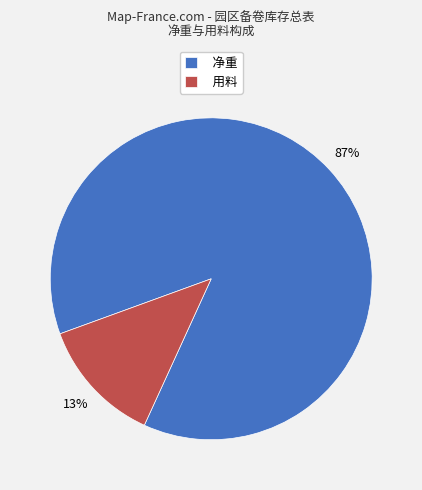

What is the majority slice?

净重